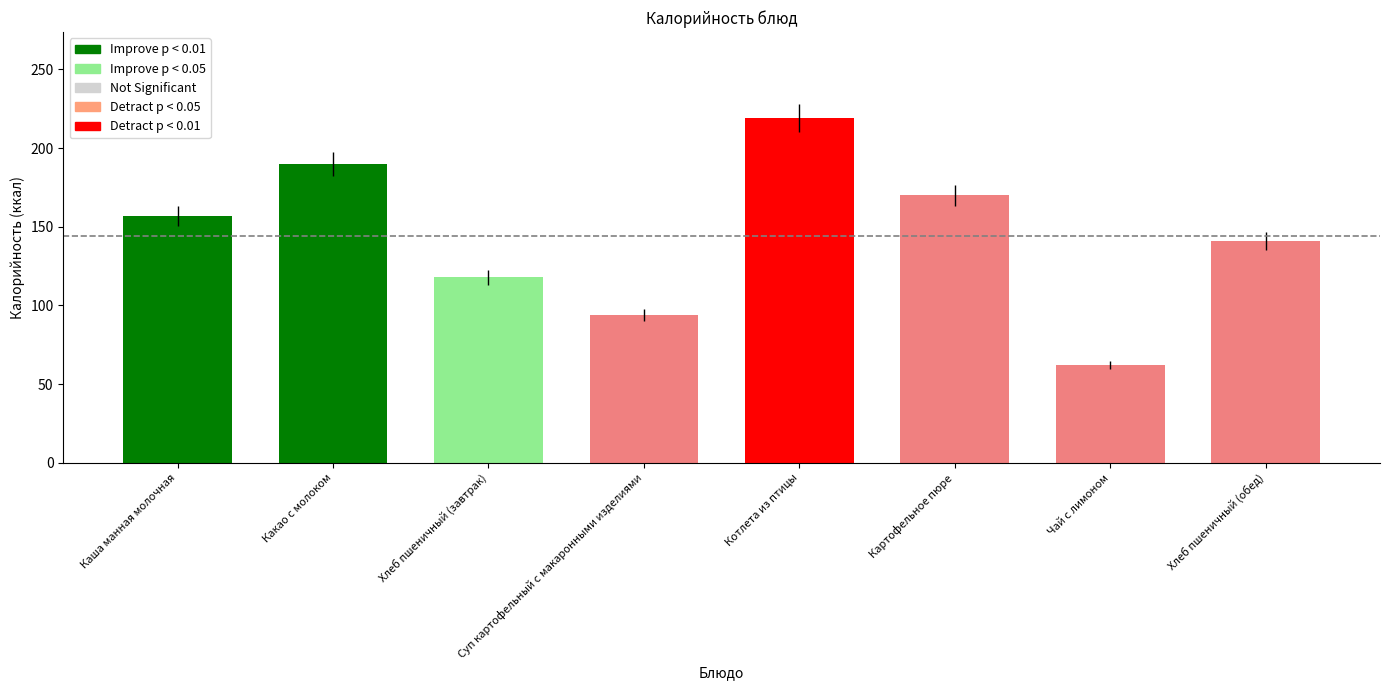

What position from the right is Суп картофельный с макаронными изделиями?

5